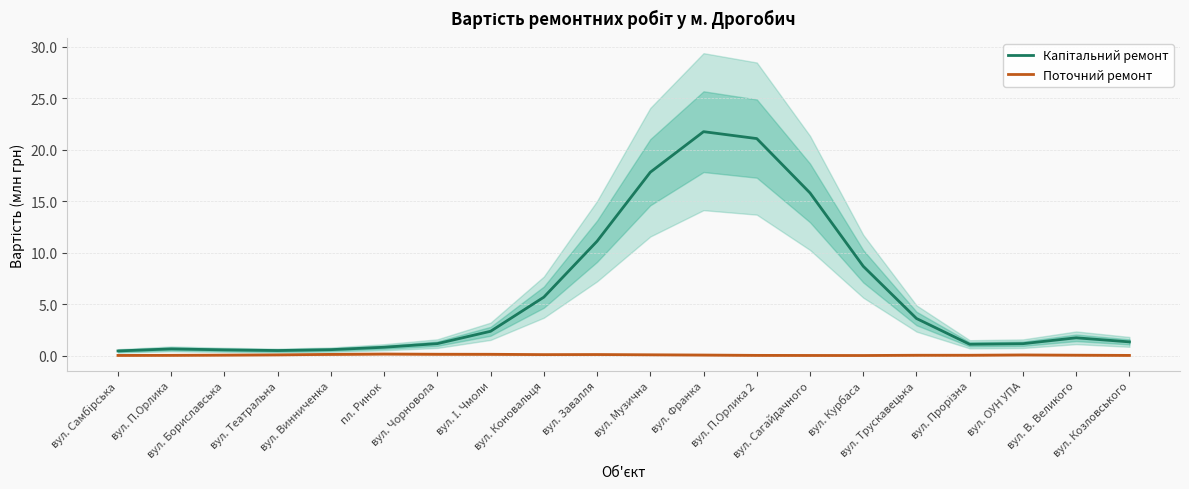

Which category has the highest value in the Поточний ремонт series?

пл. Ринок